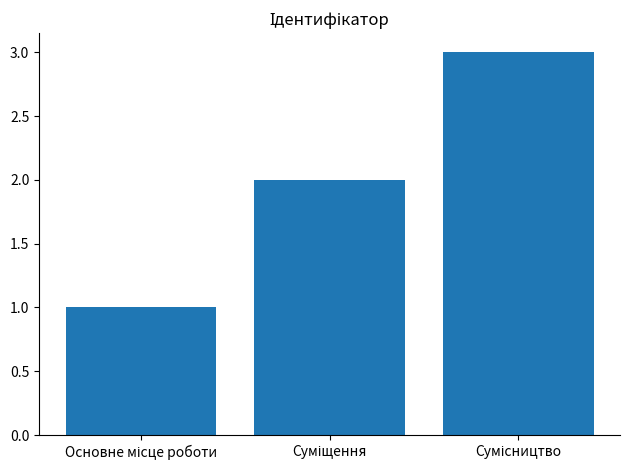

How many series are shown in this chart?

1